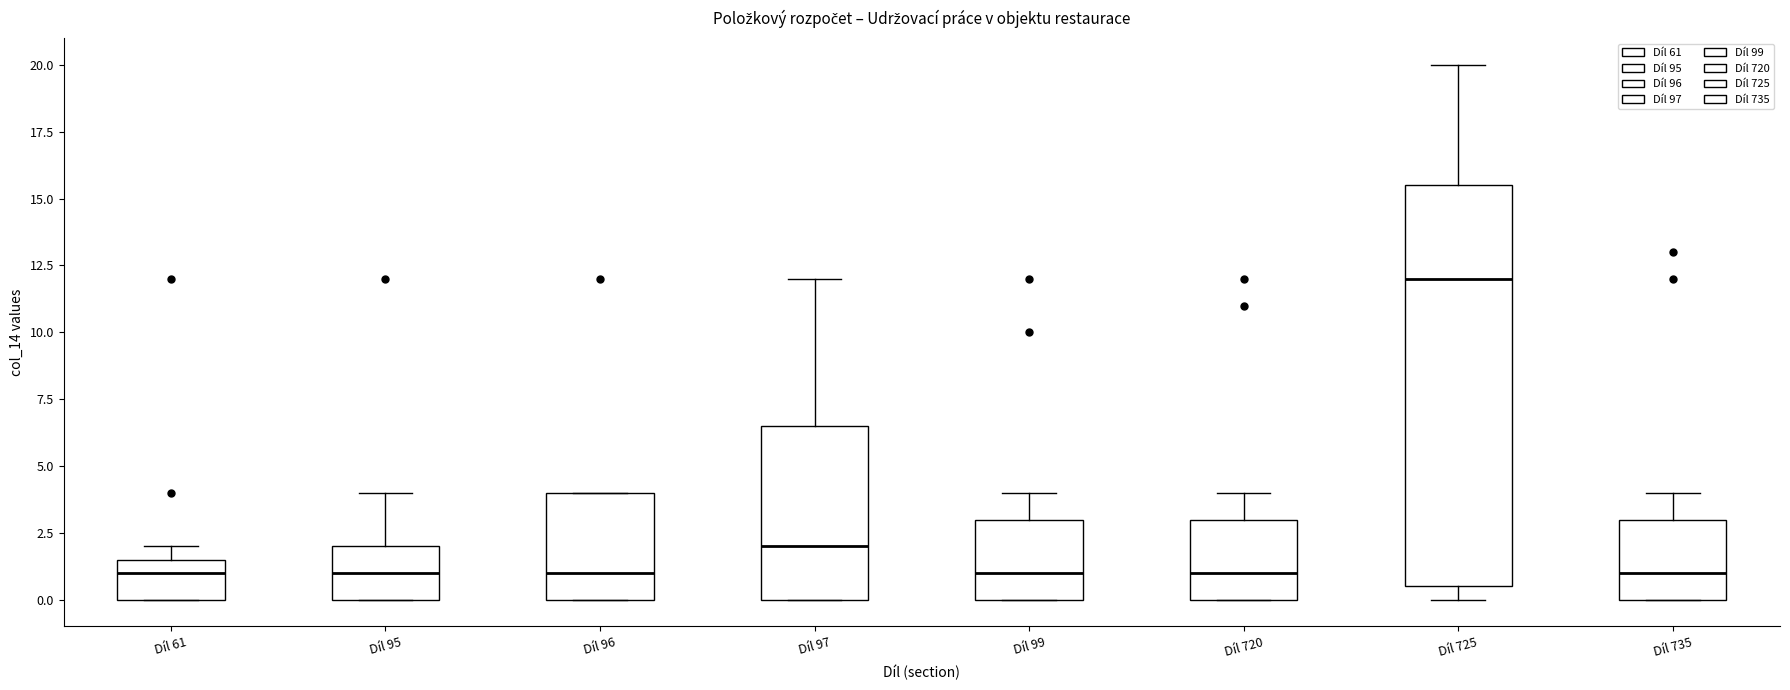

Reading left to right, read every box against the y-axis: the position of its median line, the range the box covers, and the ends of its whiskers. The values are not printed on the chart, so give them approximately, as read against the axis.

Díl 61: median 1.0, box 0.0 to 1.5, whiskers 0.0 to 2.0
Díl 95: median 1.0, box 0.0 to 2.0, whiskers 0.0 to 4.0
Díl 96: median 1.0, box 0.0 to 4.0, whiskers 0.0 to 4.0
Díl 97: median 2.0, box 0.0 to 6.5, whiskers 0.0 to 12.0
Díl 99: median 1.0, box 0.0 to 3.0, whiskers 0.0 to 4.0
Díl 720: median 1.0, box 0.0 to 3.0, whiskers 0.0 to 4.0
Díl 725: median 12.0, box 0.5 to 15.5, whiskers 0.0 to 20.0
Díl 735: median 1.0, box 0.0 to 3.0, whiskers 0.0 to 4.0